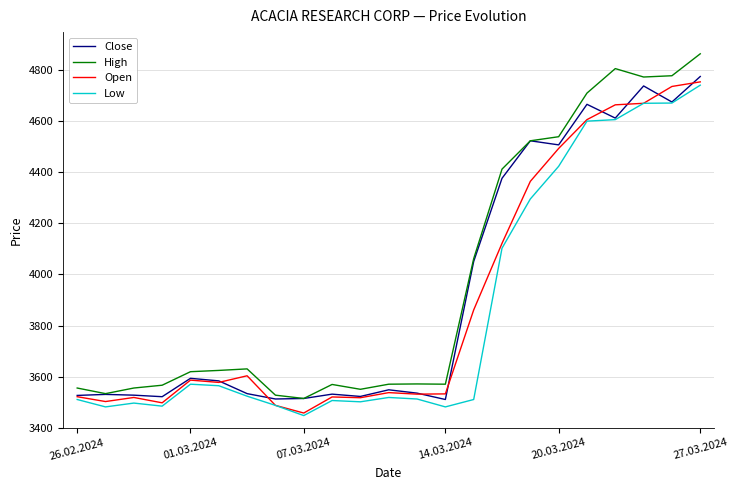

True or false: High and Low intersect in this chart.

False